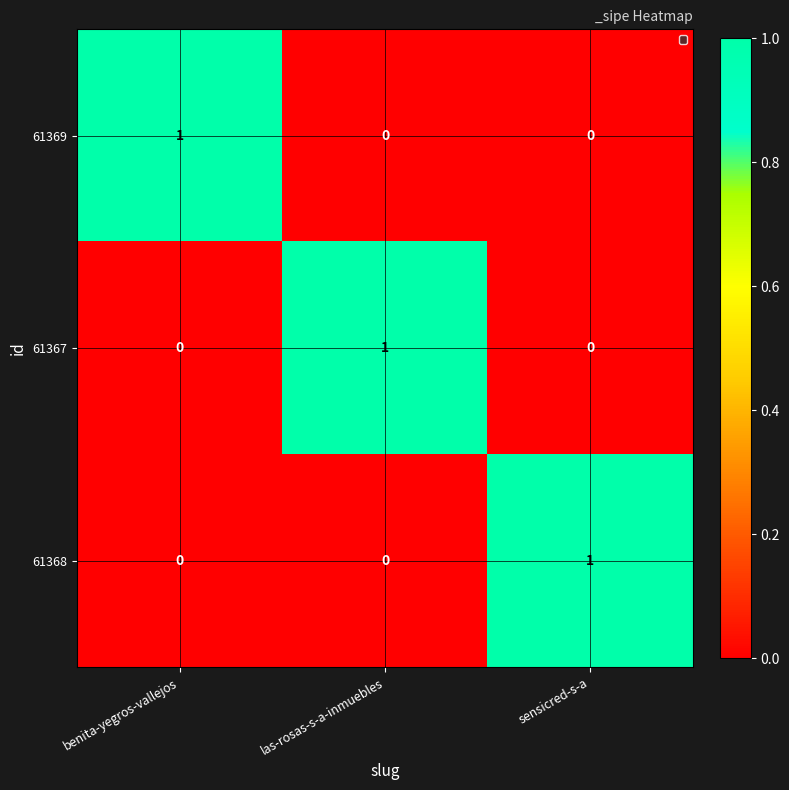

What is the spread (max minus min) of values at las-rosas-s-a-inmuebles?

1